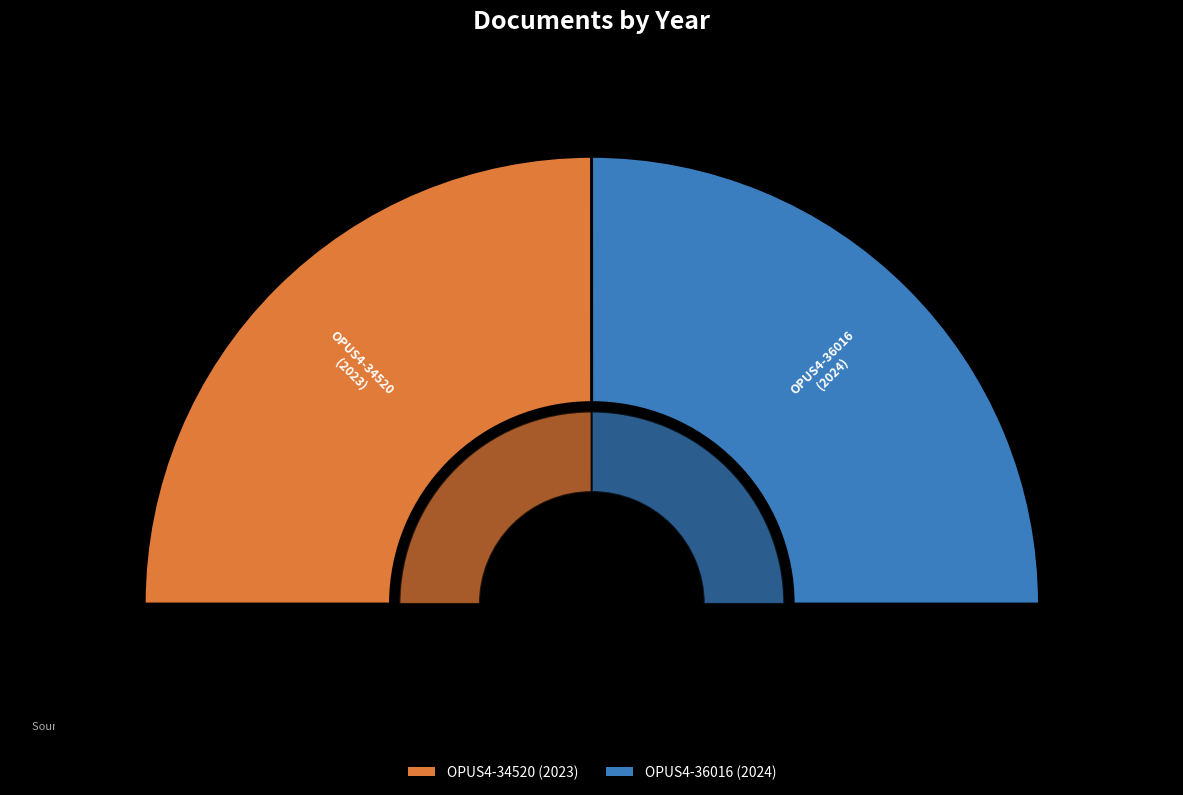

What percentage is NOT represented by OPUS4-34520?

50.0%